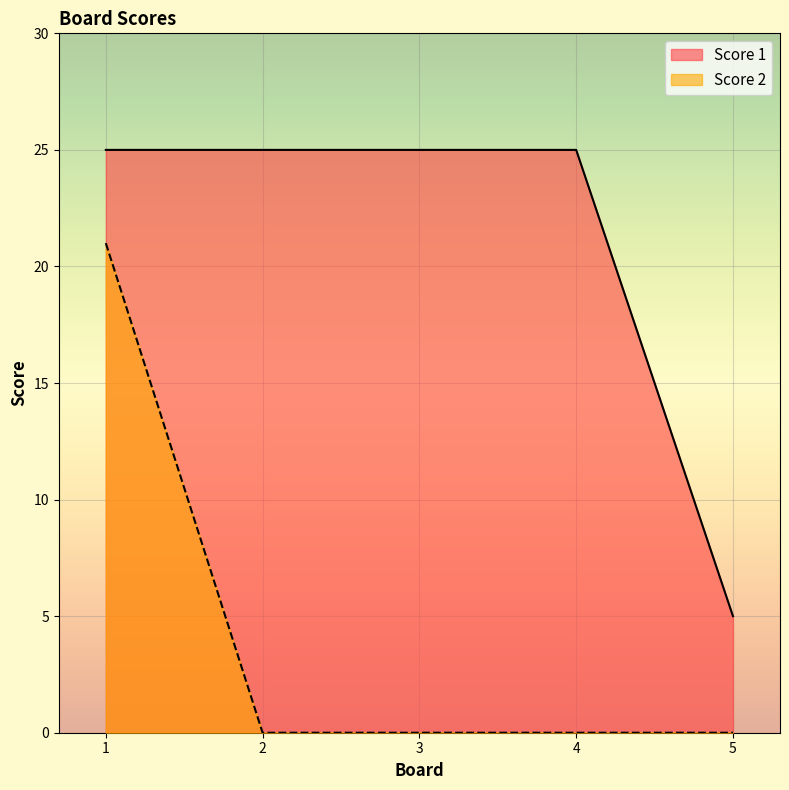

At which category is the sum across all series the highest?

1